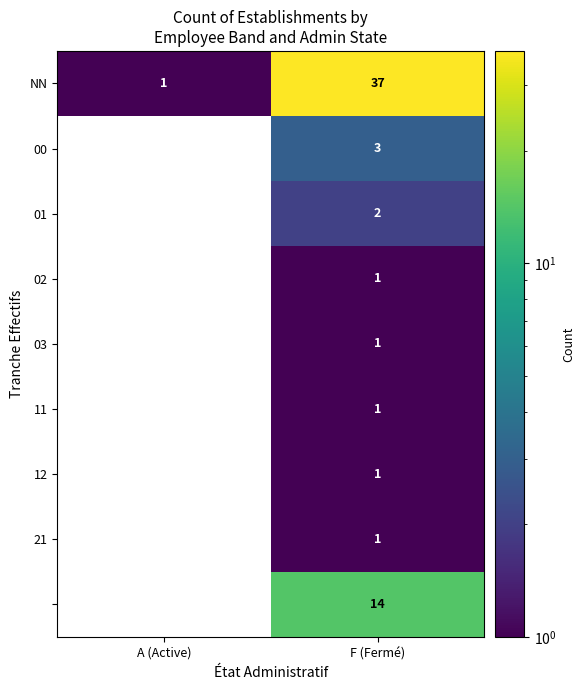

The value of 00 at F (Fermé) is 1. True or false?

False